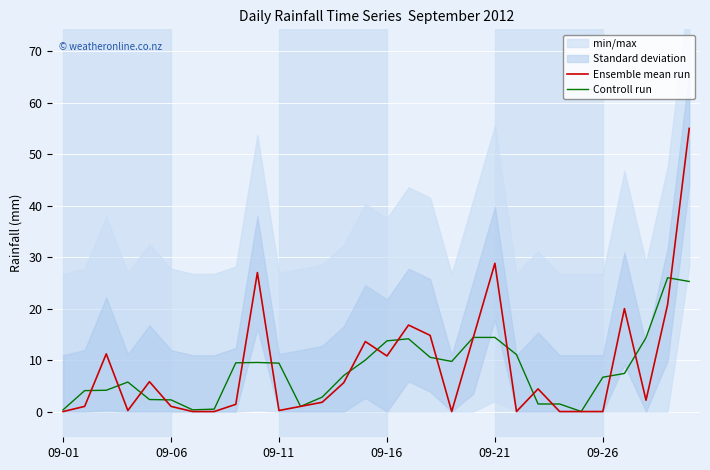

True or false: Controll run has a value of 3.2 at 13.

False